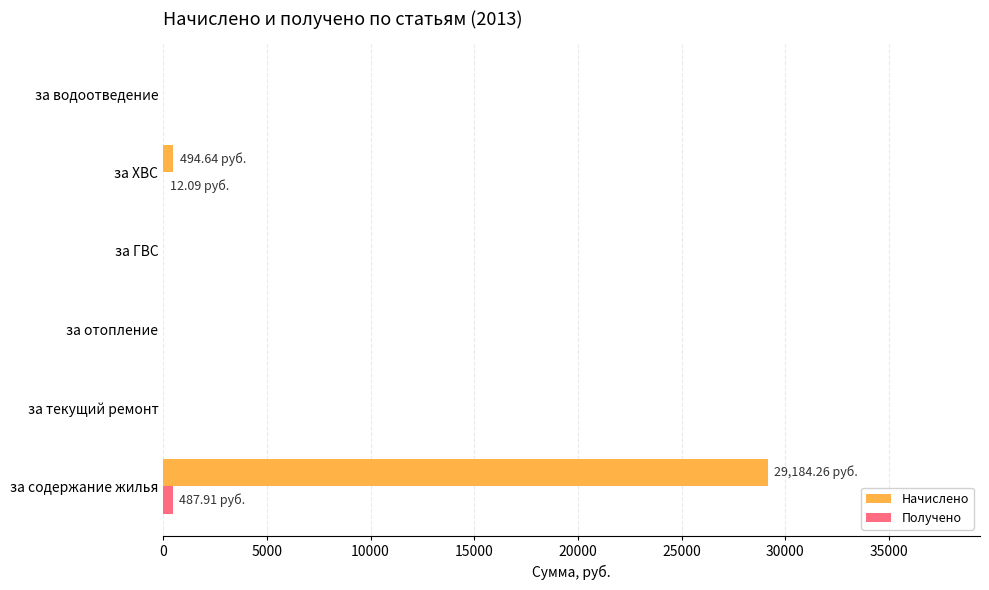

At which category does the chart reach its peak across all series?

за содержание жилья